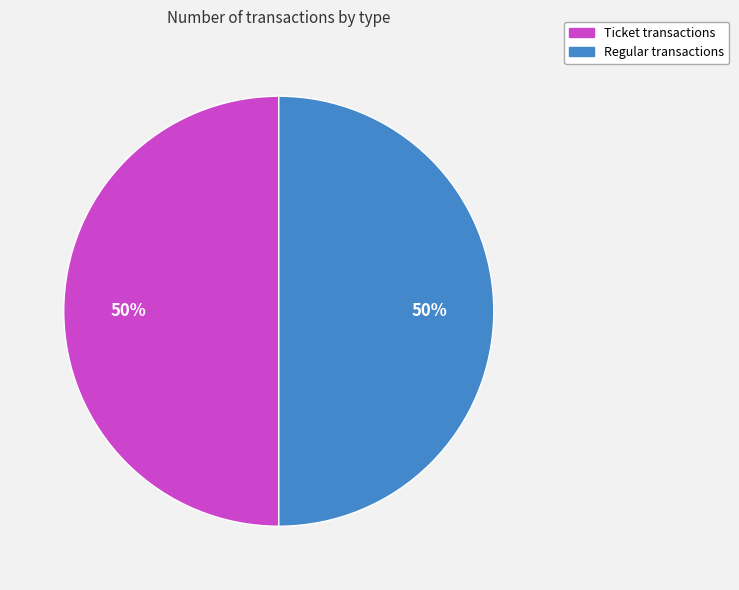

To the nearest percent, what is the difference between the largest and smallest slice percentages?

0%